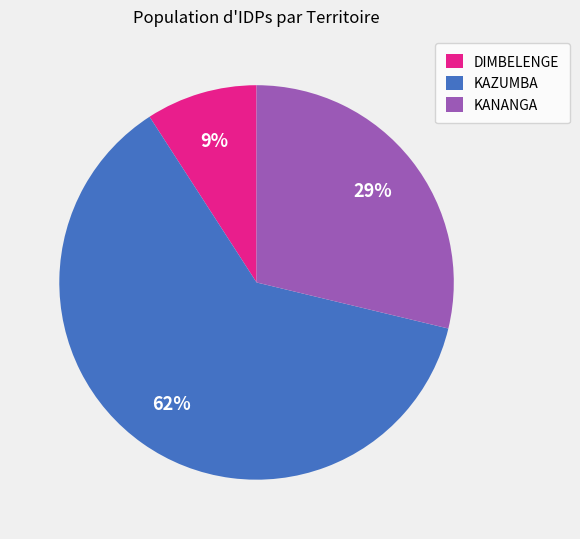

Rank the categories by value from lowest to highest.

DIMBELENGE, KANANGA, KAZUMBA